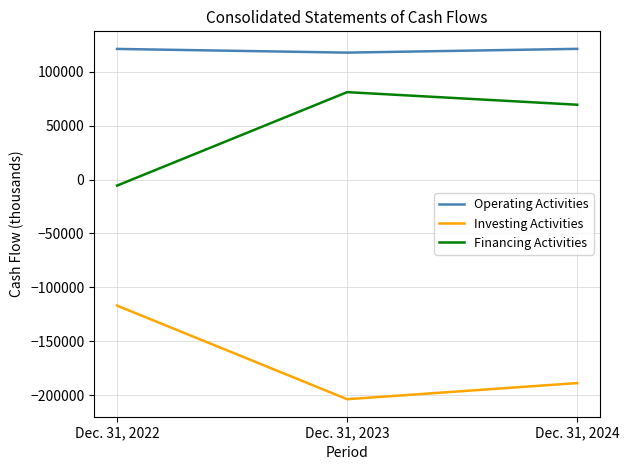

What is the spread (max minus min) of values at Dec. 31, 2024?

309956